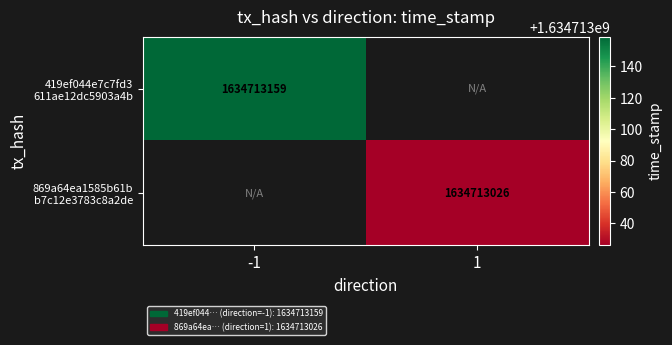

Which series has the largest range (max minus min)?

419ef044e7c7fd3611ae12dc5903a4b8da9b8e9